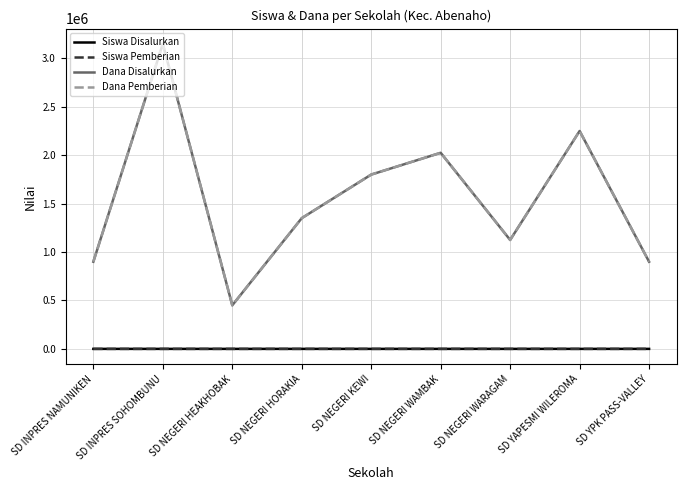

How many lines are shown in the chart?

4